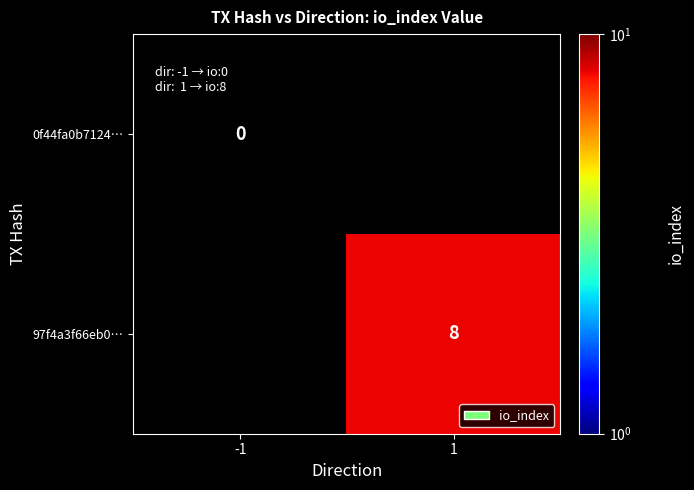

The 97f4a3f66eb0… series shows 8 at 1. True or false?

True